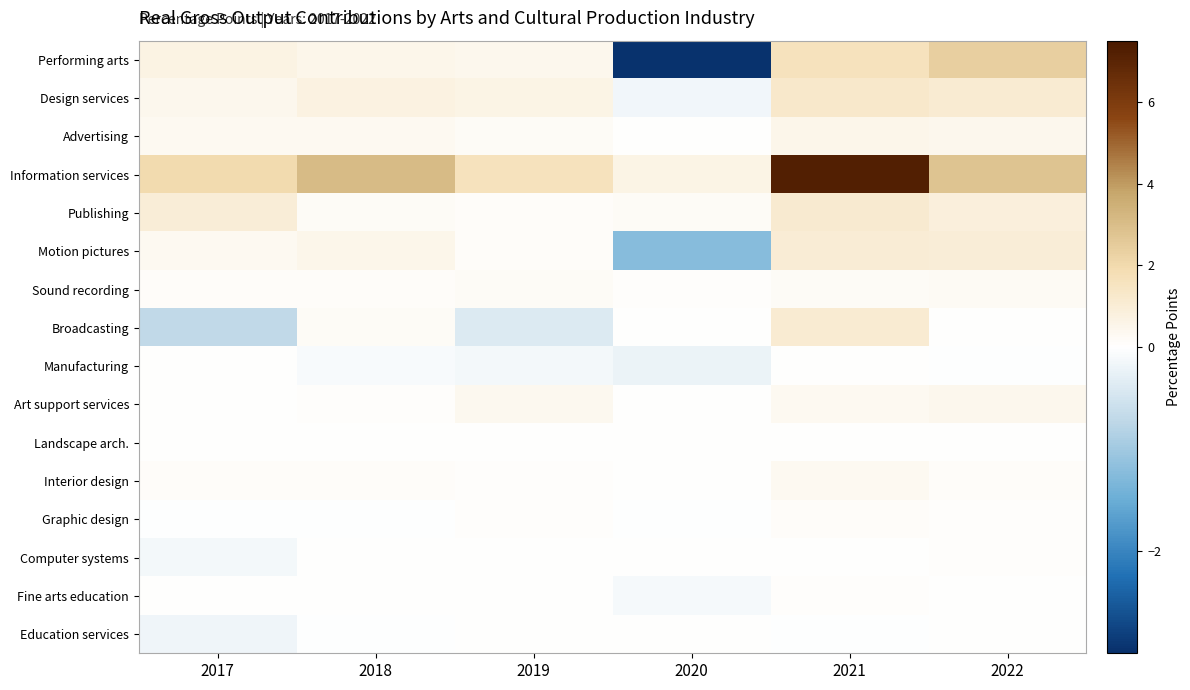

Which series has the largest total across all categories?

Information services